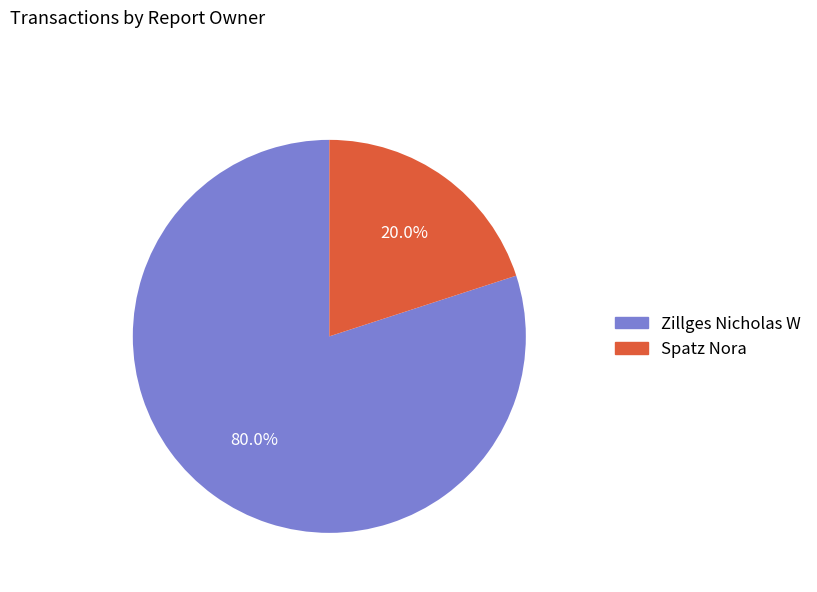

Which category has the biggest portion of the pie?

Zillges Nicholas W